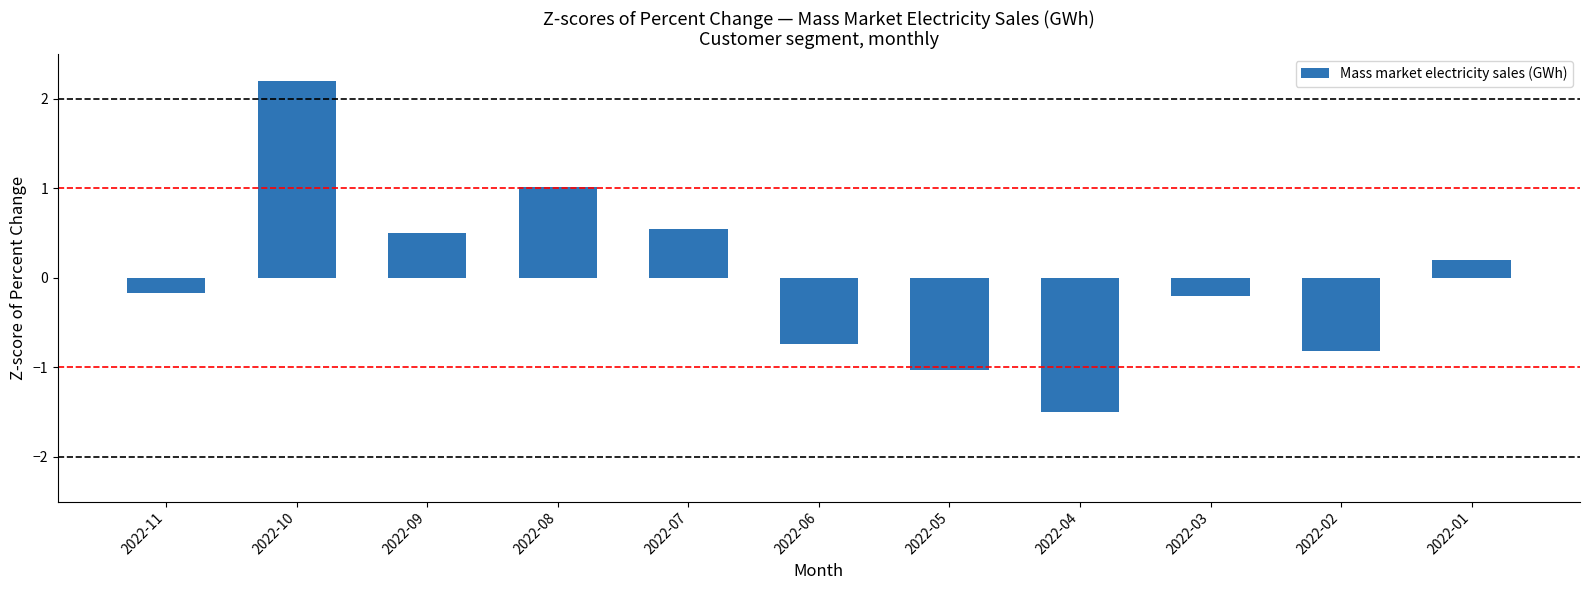

The chart shows a value of 1.0 at 2022-08. True or false?

True